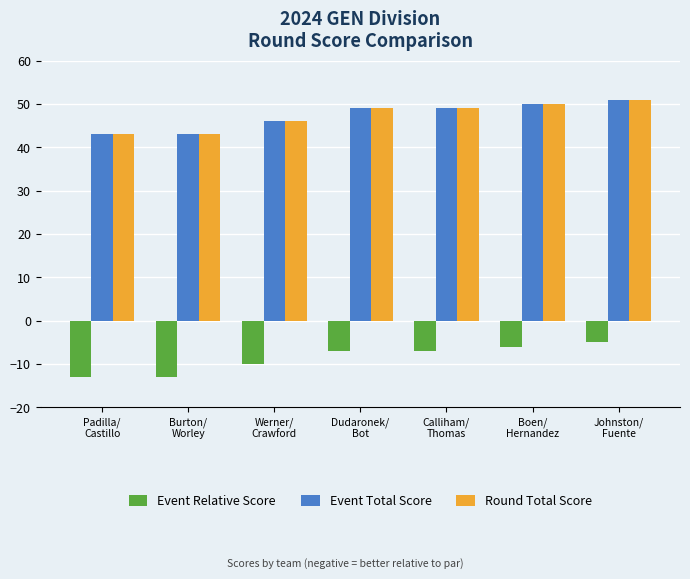

What is the difference between the maximum and minimum values in the Event Relative Score series?

8